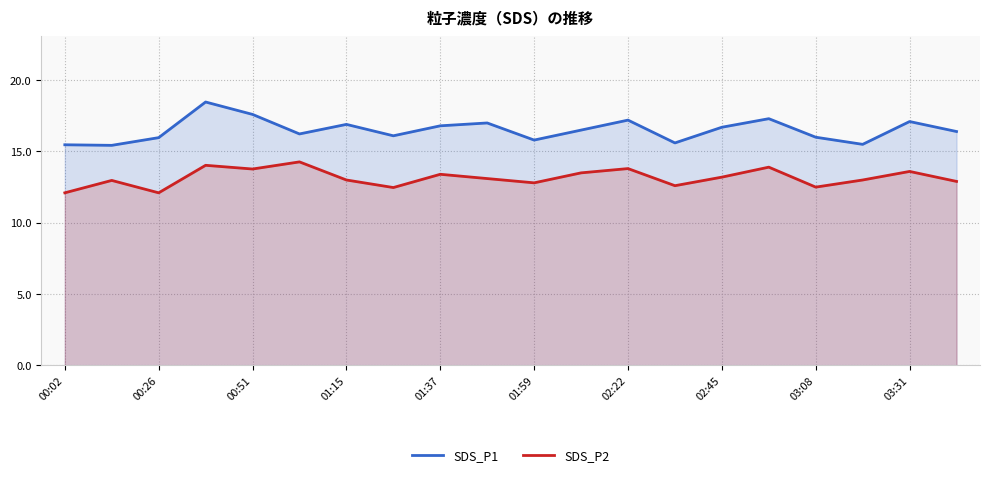

Which series has the largest total across all categories?

SDS_P1